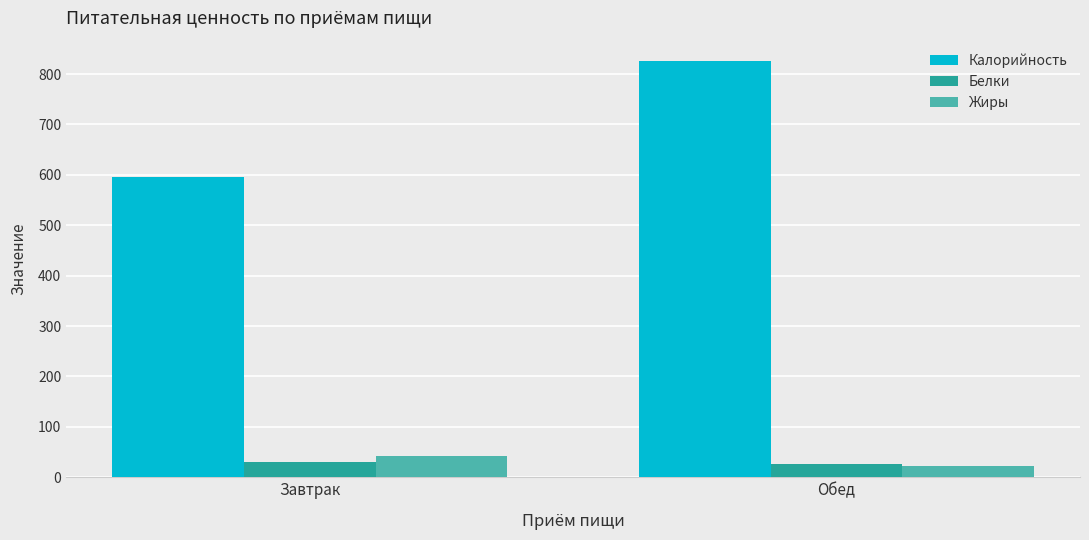

True or false: Жиры has a value of 21.6 at Обед.

True